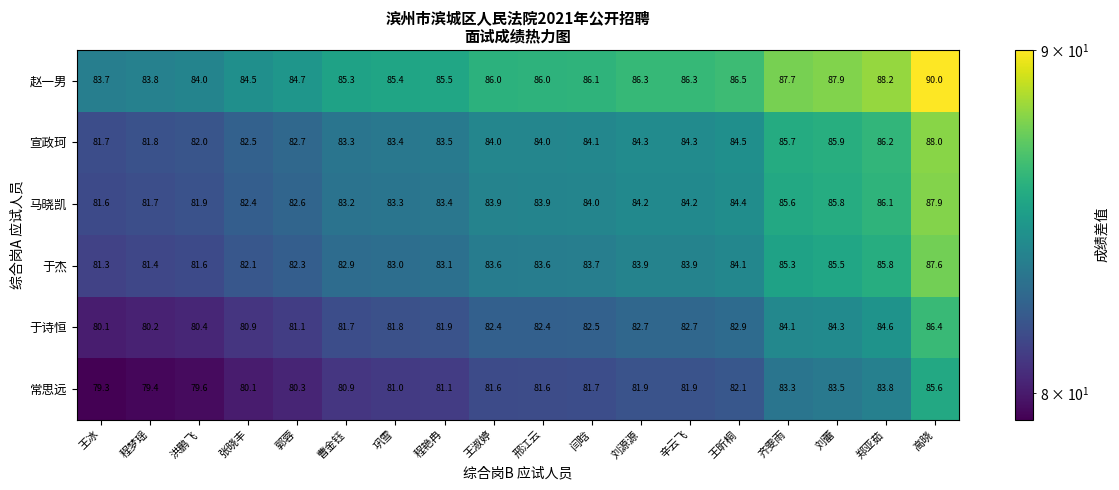

What is the maximum value shown in the chart?

90.0